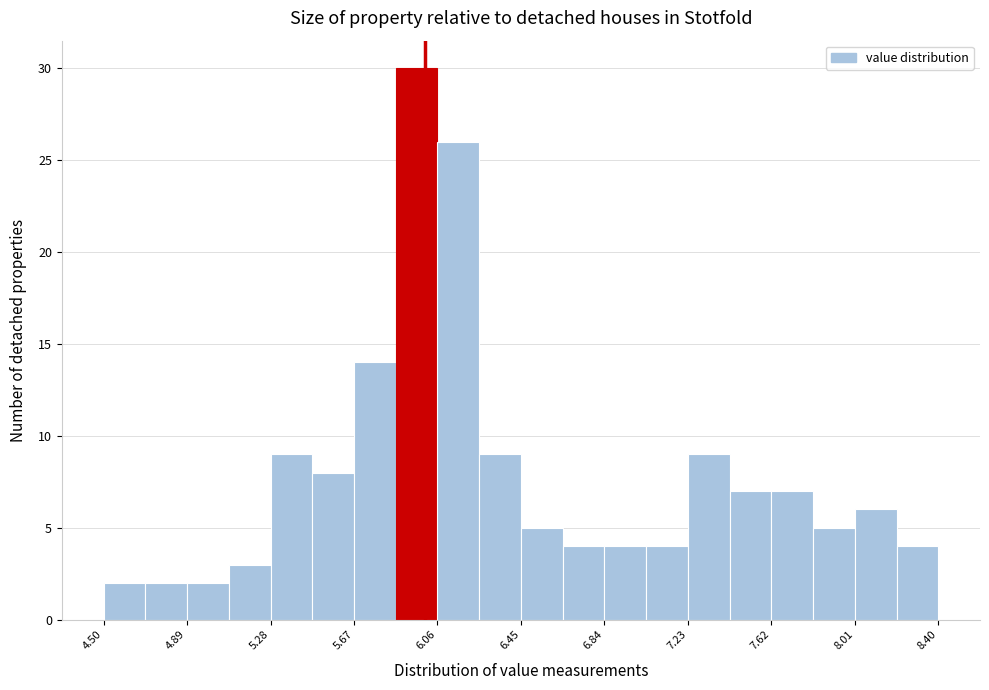

Around what value on the x-axis is the tallest bar? Give the approximate position of its centre, as read against the axis.

5.95